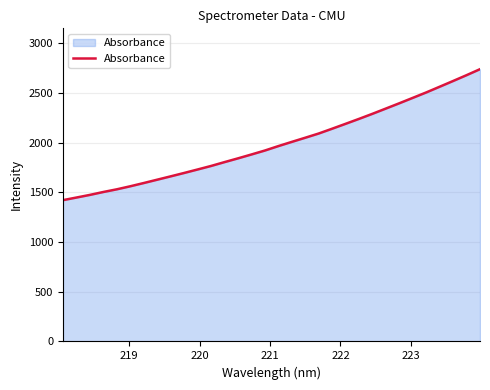

What is the greatest value displayed?

2737.4